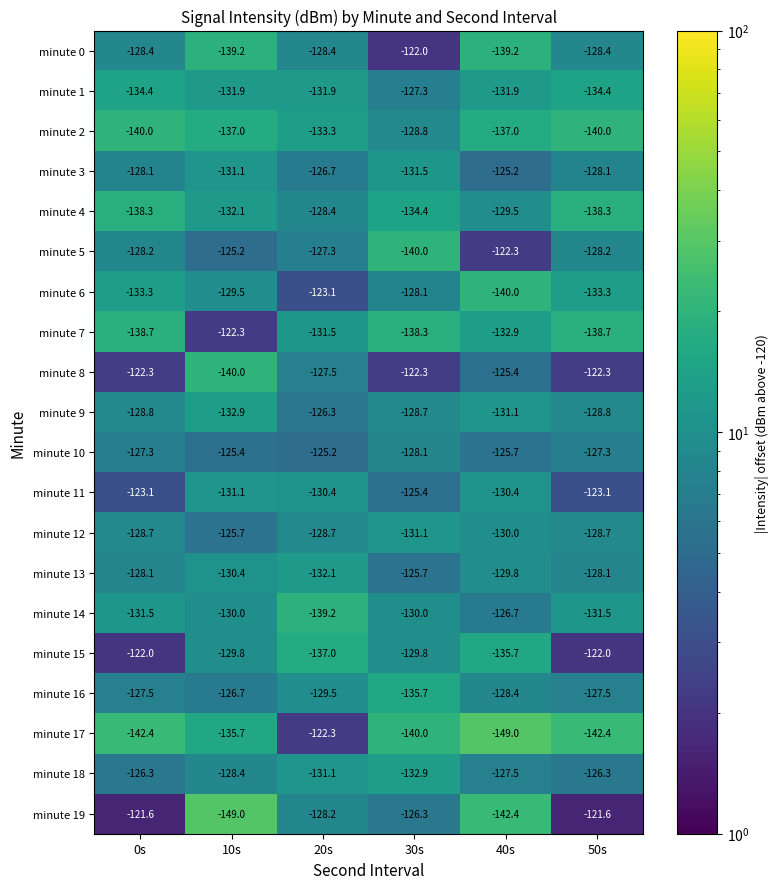

What is the sum of all minute 13 values?

-774.2